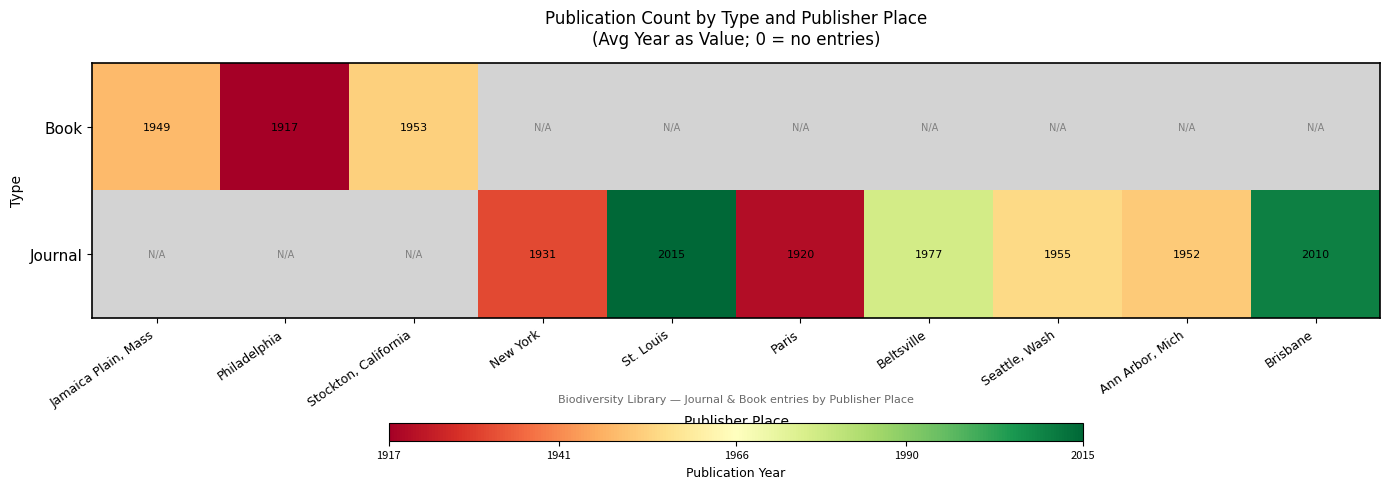

The value of Journal at Ann Arbor, Mich is 1952. True or false?

True